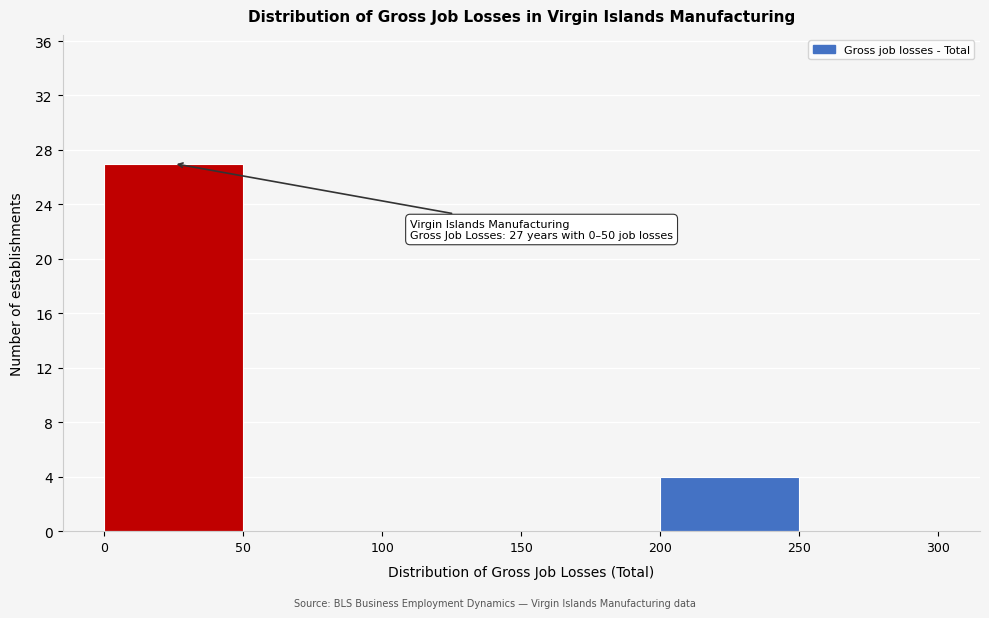

Which range on the x-axis has the tallest bar?

0 to 50